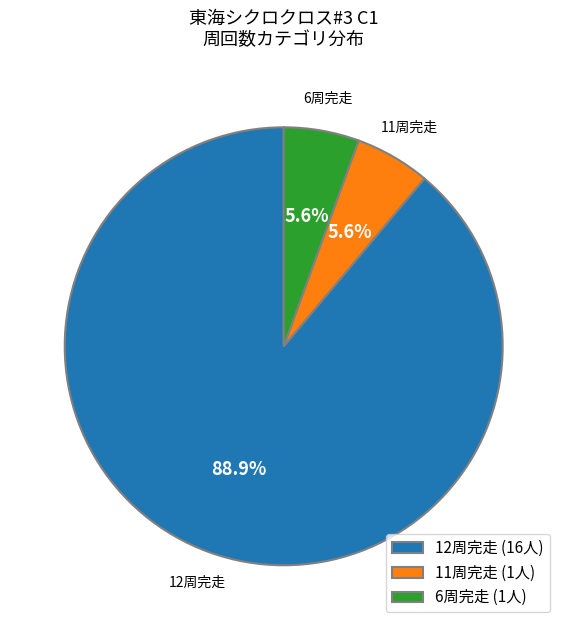

Which slice is the largest?

12周完走